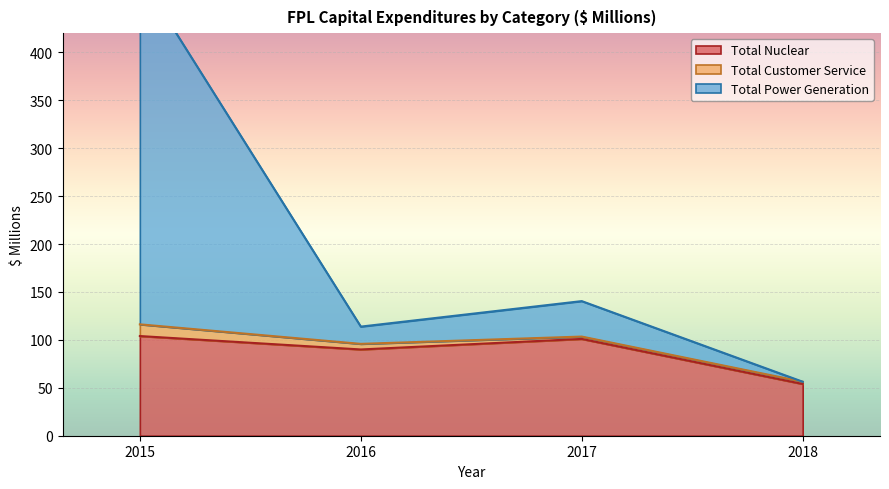

How many values in the Total Nuclear series exceed 101?

1